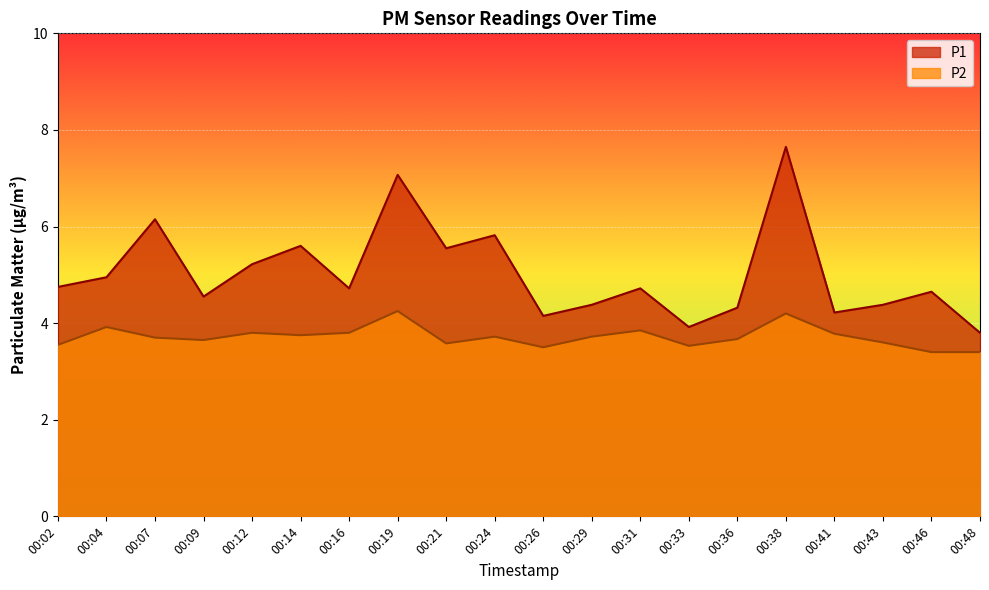

True or false: P2 and P1 cross at least once.

False